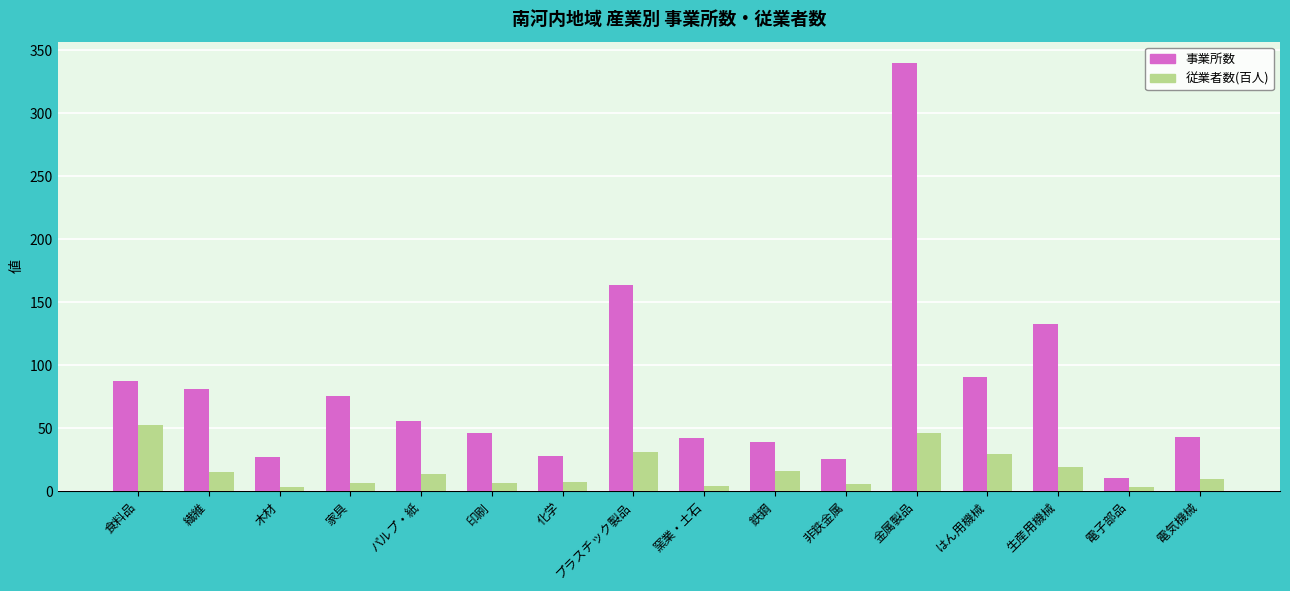

How many values in the 従業者数(百人) series are below 13?

8